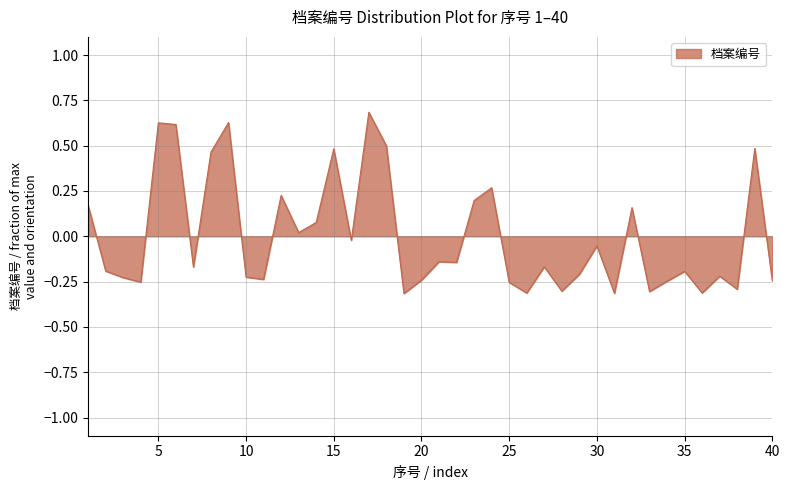

What is the difference between the maximum and minimum values?

1.0